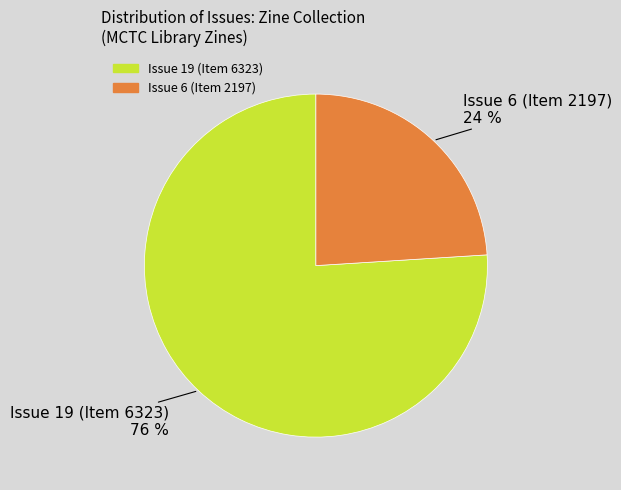

How many slices are in this pie chart?

2